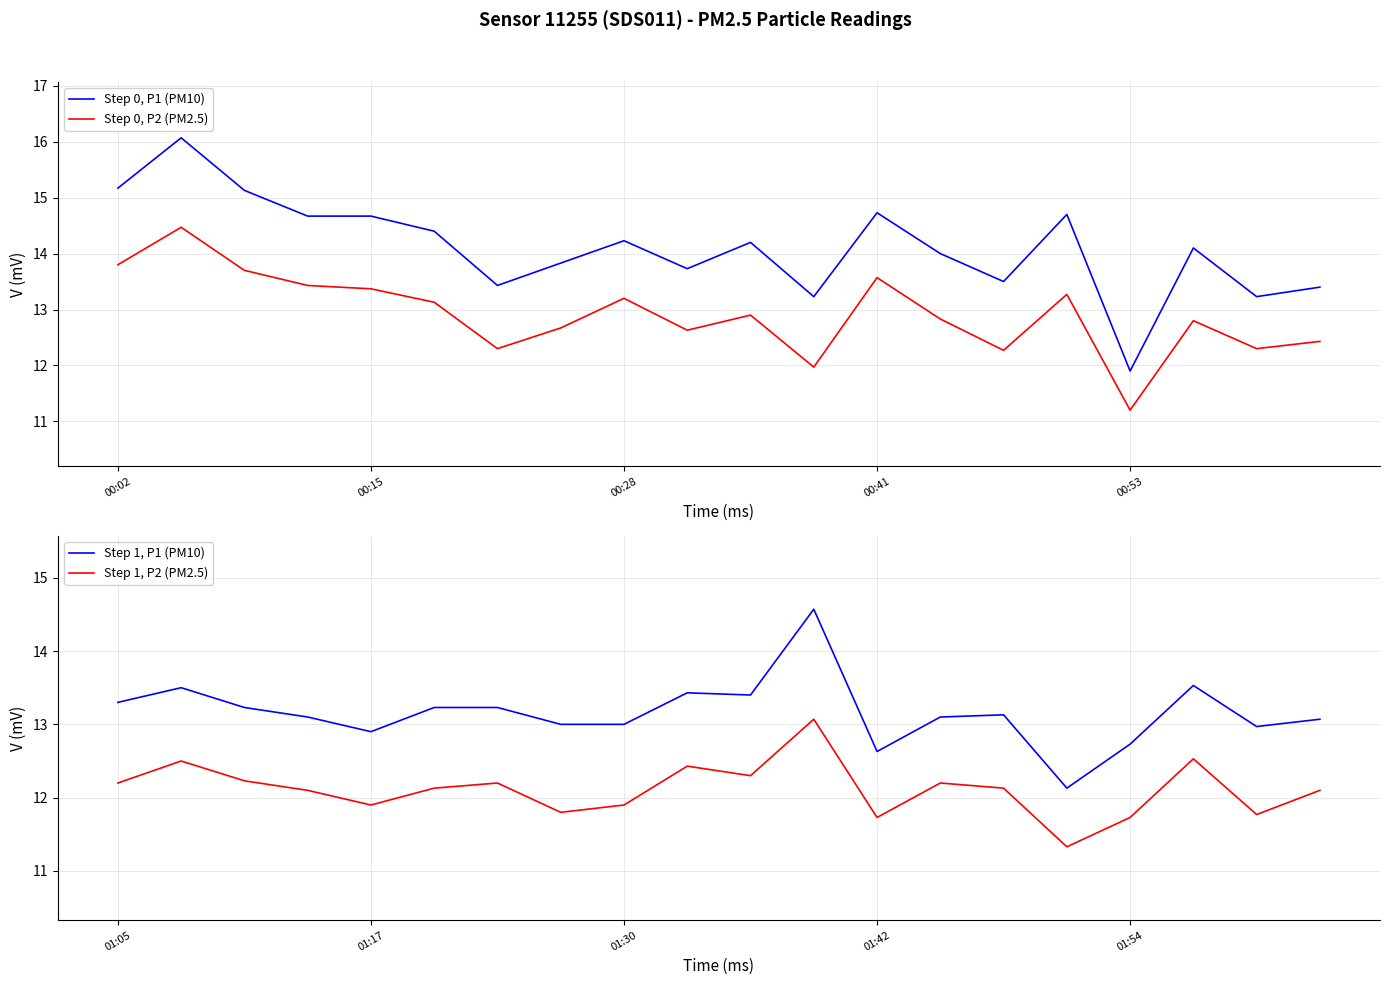

True or false: Step 0, P2 (PM2.5) has a value of 16.9 at 00:53.

False